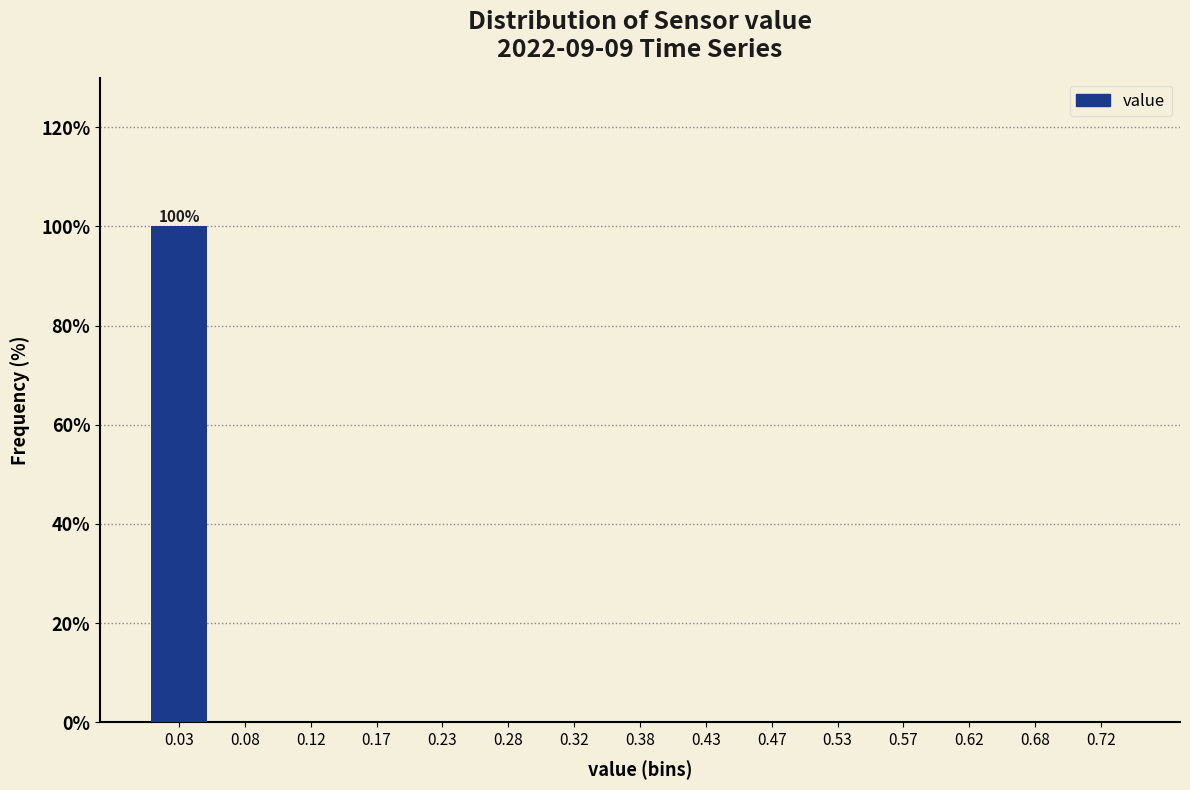

Which range on the x-axis has the tallest bar?

0.00 to 0.05